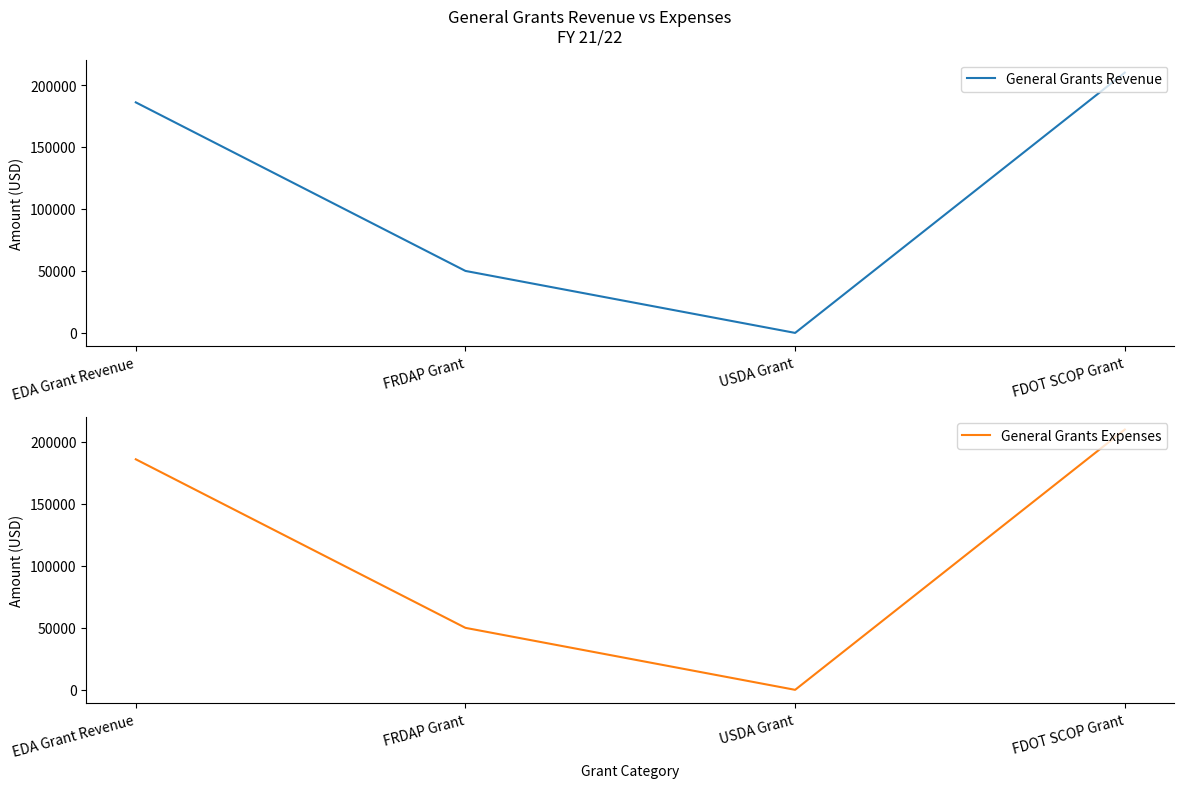

How many distinct data groups are displayed?

2